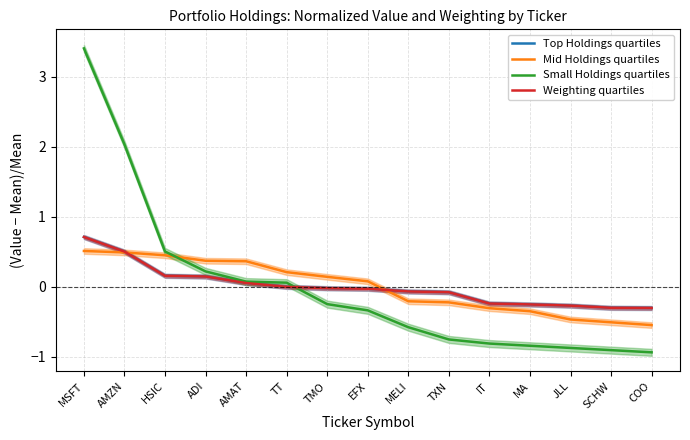

How many intersections are there between Mid Holdings quartiles and Weighting quartiles?

2